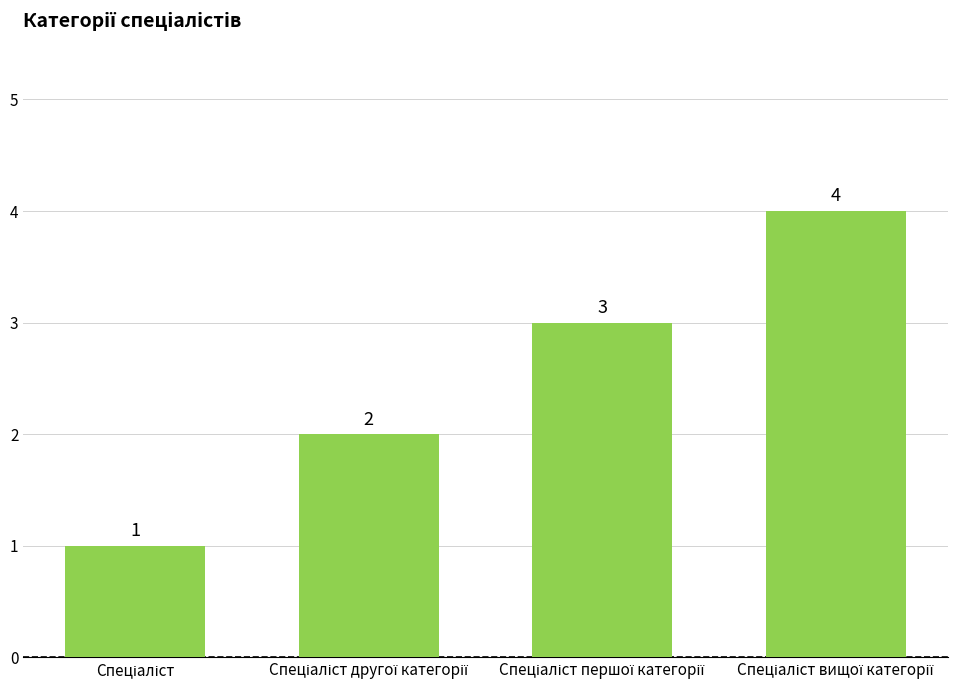

What is the maximum value shown in the chart?

4